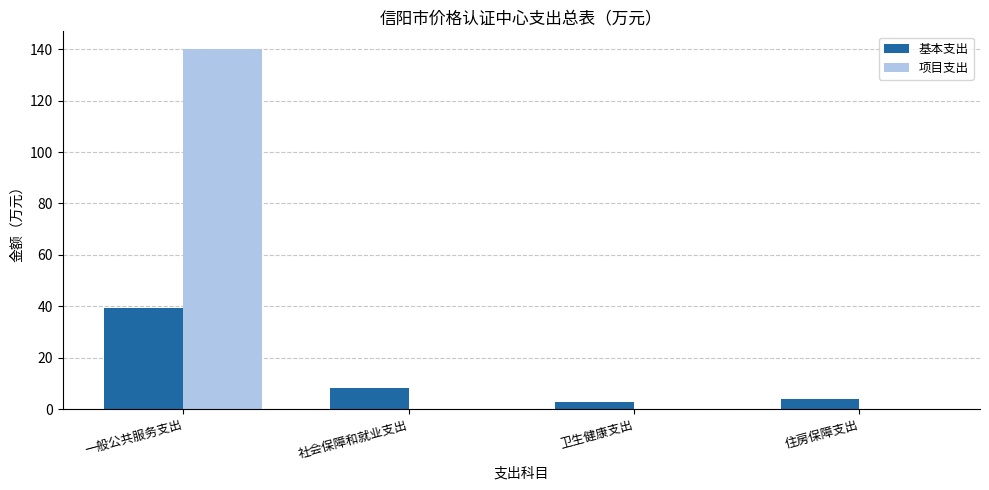

Which category has the highest value in the 项目支出 series?

一般公共服务支出